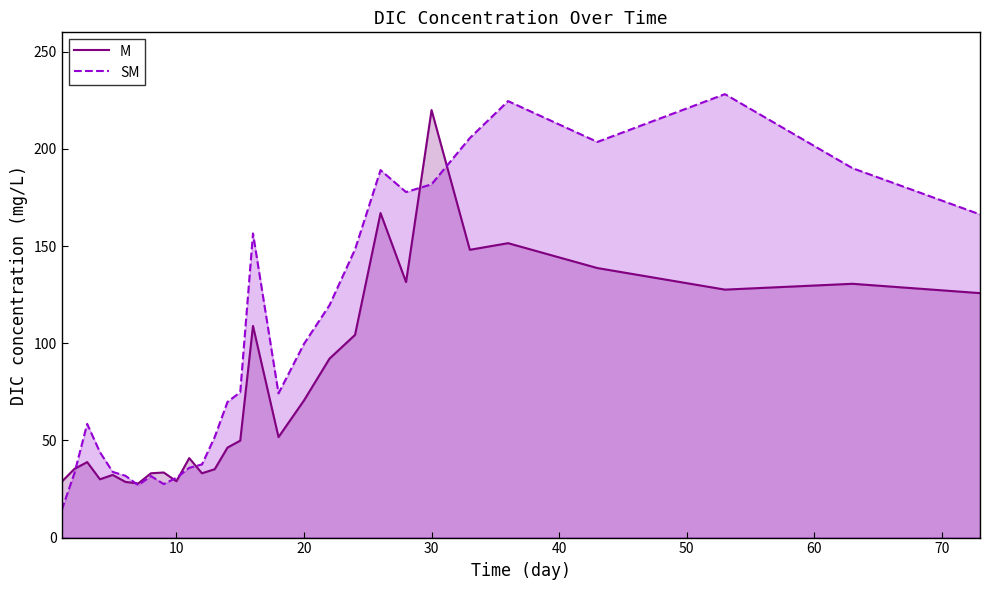

At which category is the sum across all series the highest?

30